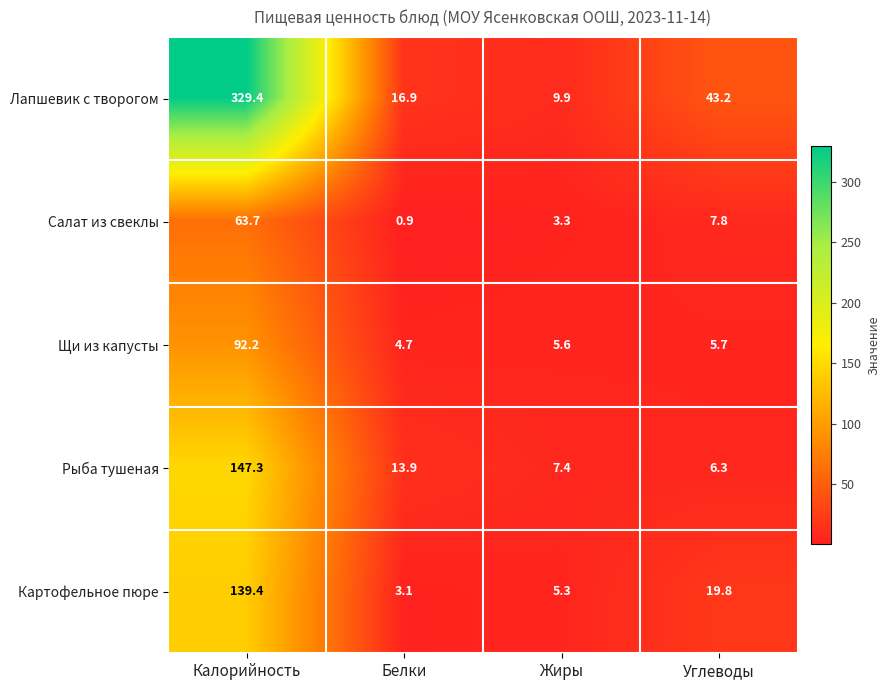

How many data points does each series have?

4